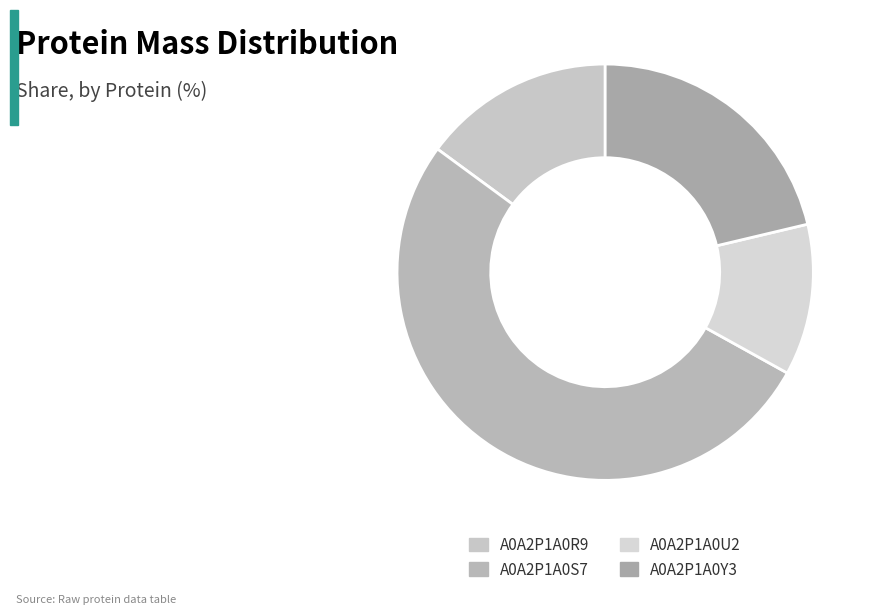

True or false: A0A2P1A0S7 accounts for 52% of the total.

True